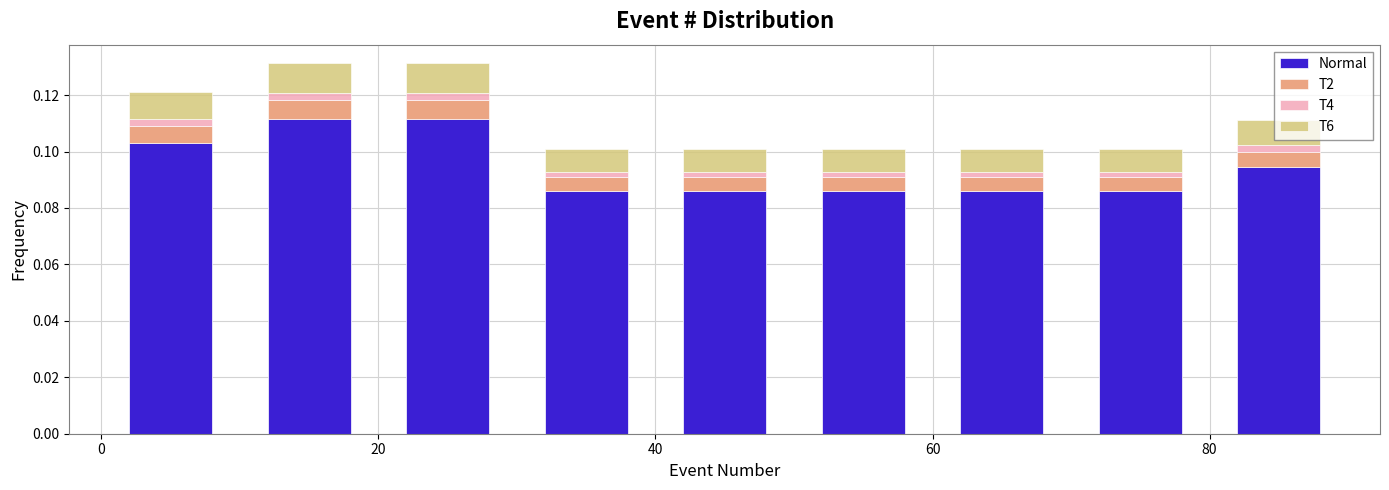

Reading left to right, transcribe this chart: for each stacked bar, give the range it covers on the x-axis and its total height. The values are not printed on the chart, so give them approximately, as read against the axis.

0 to 10: 0.122
10 to 20: 0.132
20 to 30: 0.132
30 to 40: 0.102
40 to 50: 0.102
50 to 60: 0.102
60 to 70: 0.102
70 to 80: 0.102
80 to 90: 0.112